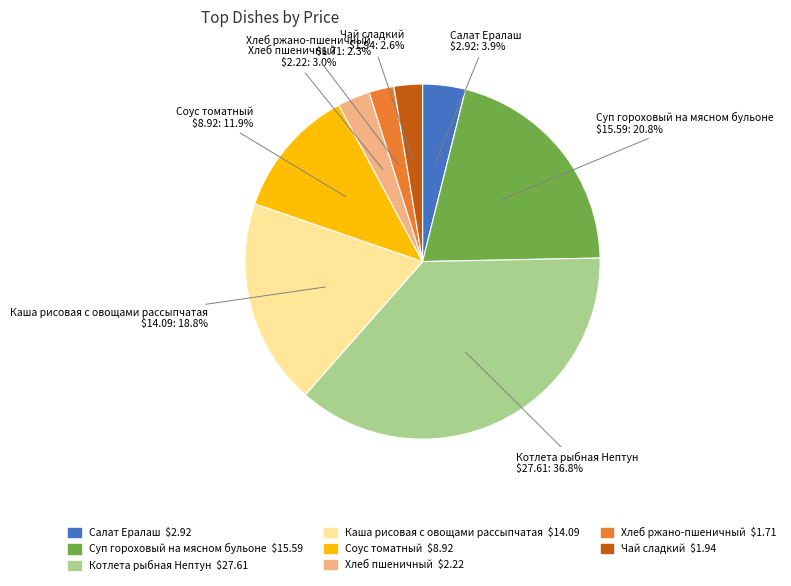

True or false: Соус томатный accounts for 23% of the total.

False